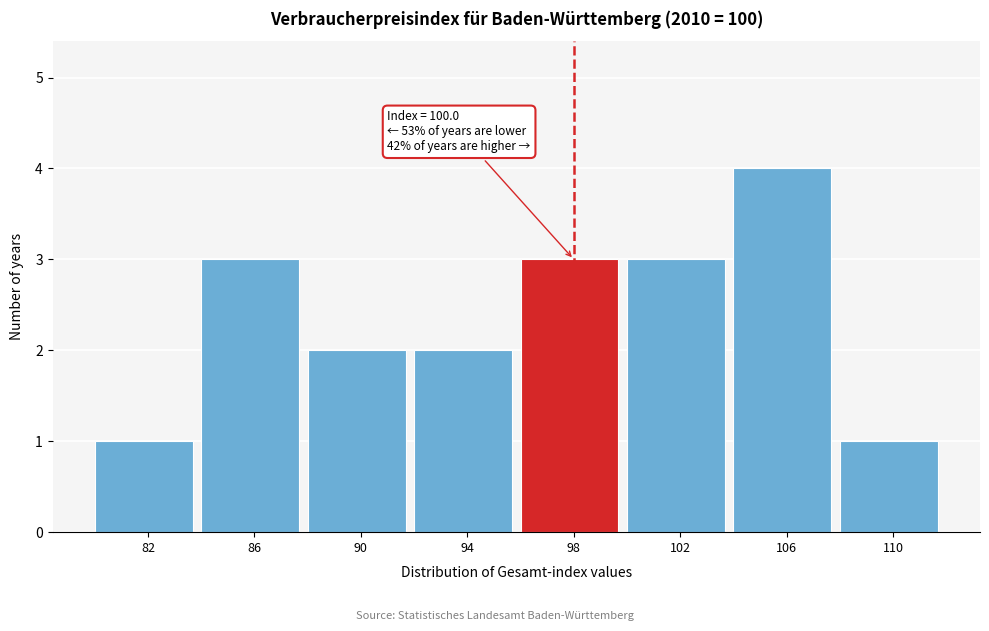

Reading left to right, list all the values displayed in this chart.

1	3	2	2	3	3	4	1